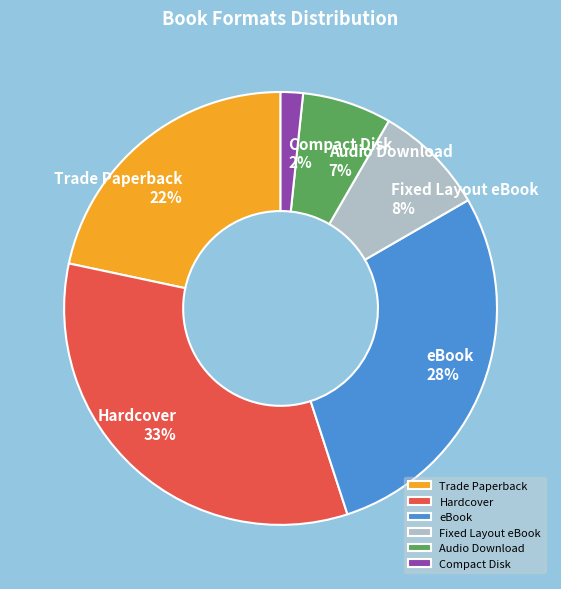

Combined, do eBook and Fixed Layout eBook account for over 50%?

No